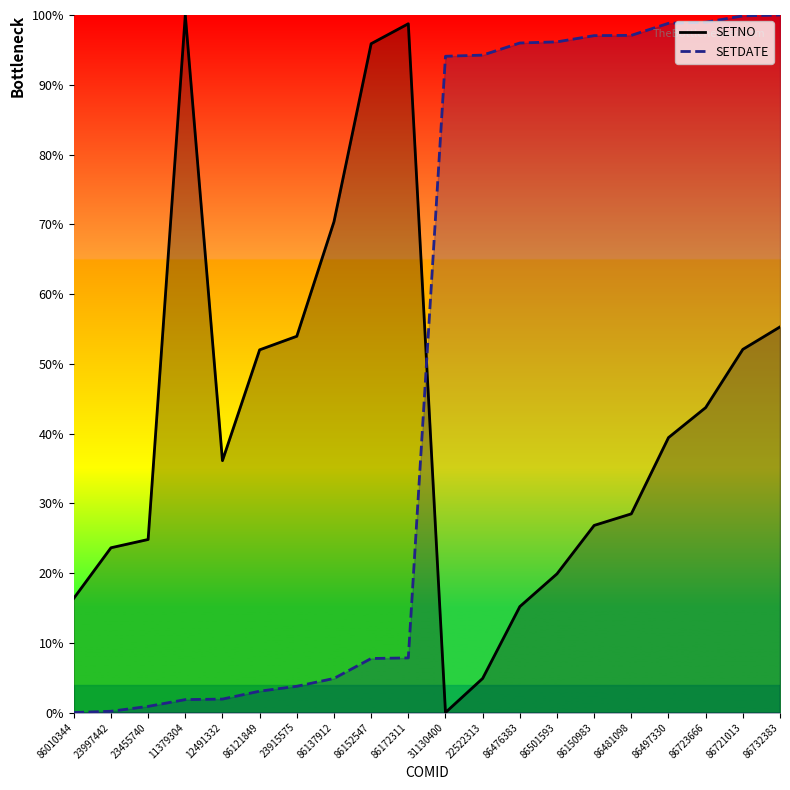

What are all the series names shown in the legend?

SETNO, SETDATE